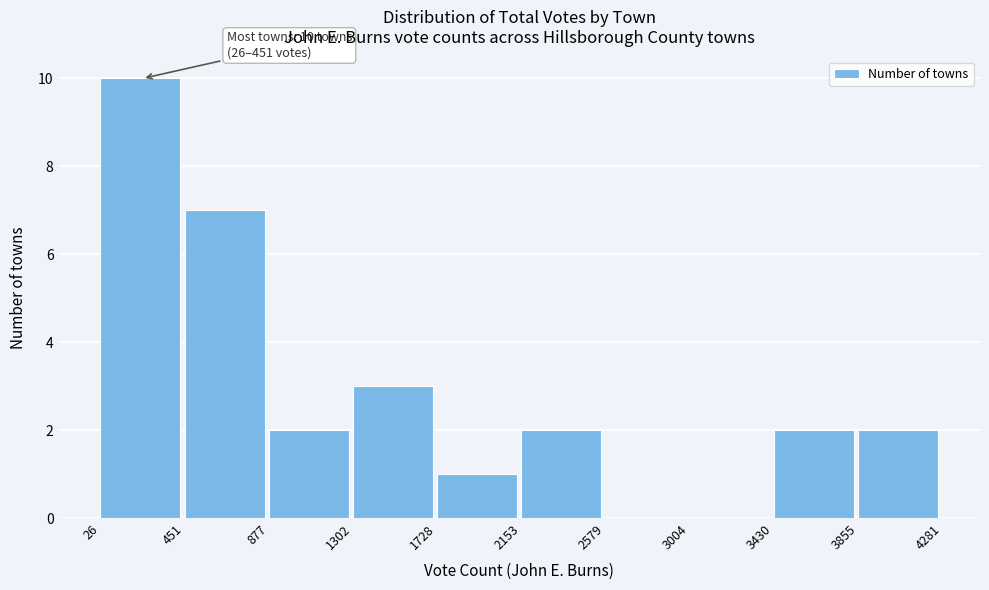

Over which range of the x-axis is the bar tallest?

26 to 451